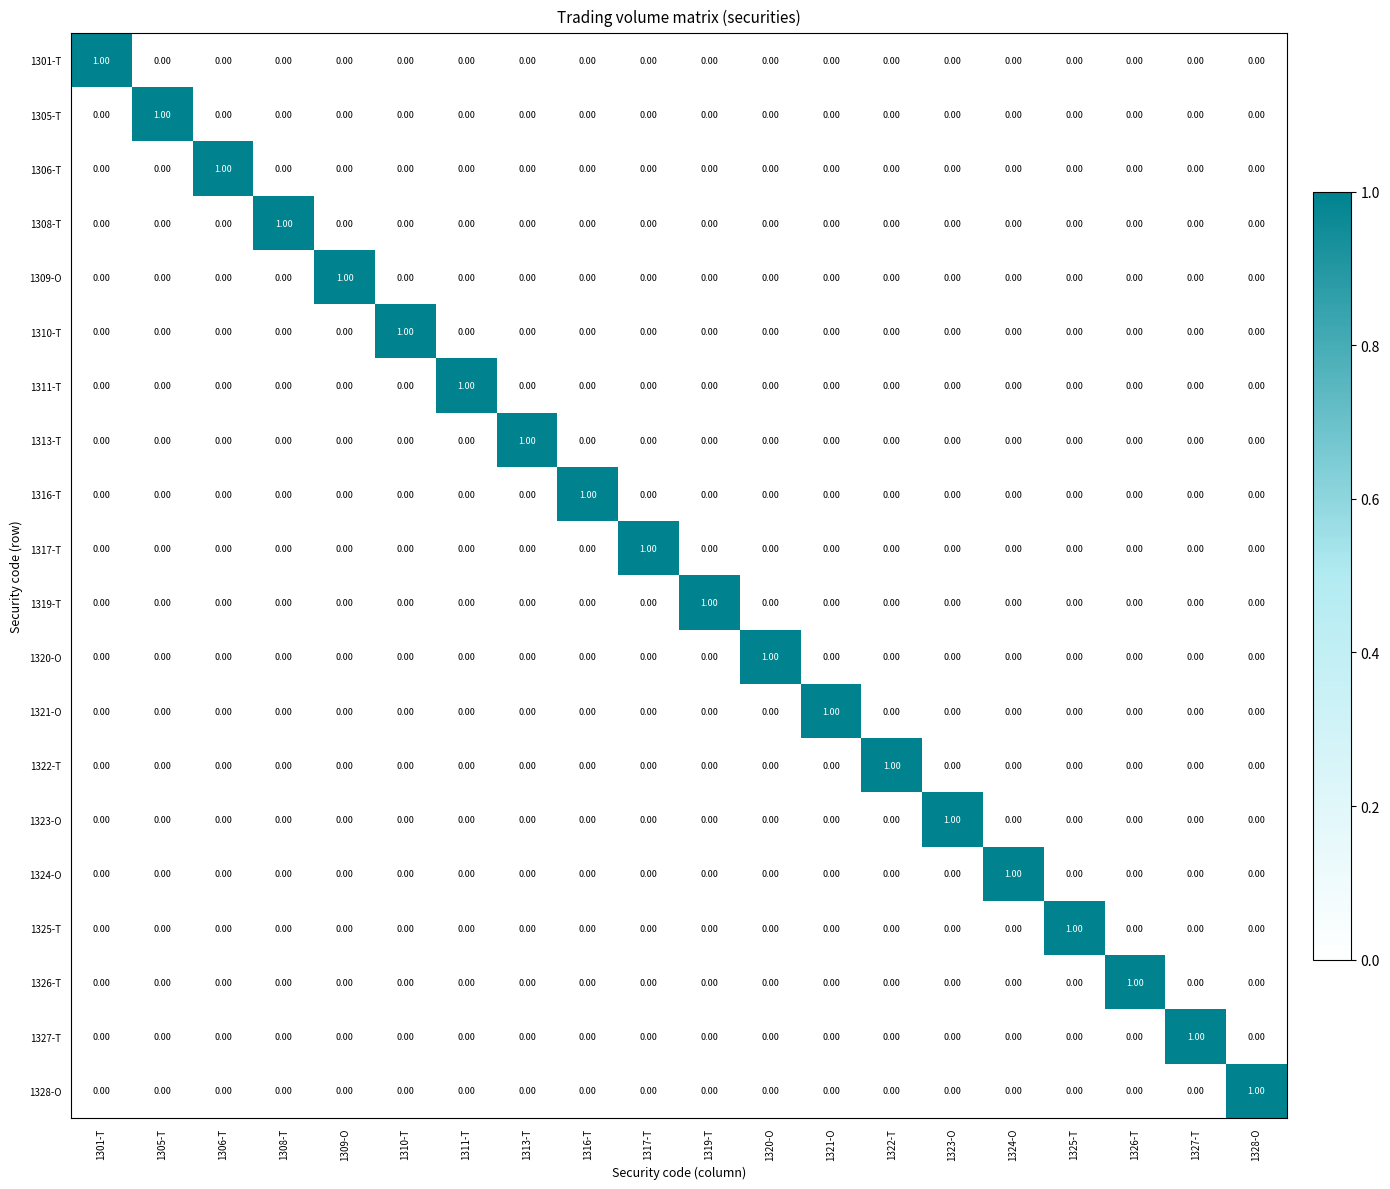

At how many categories does at least one series exceed 0?

20